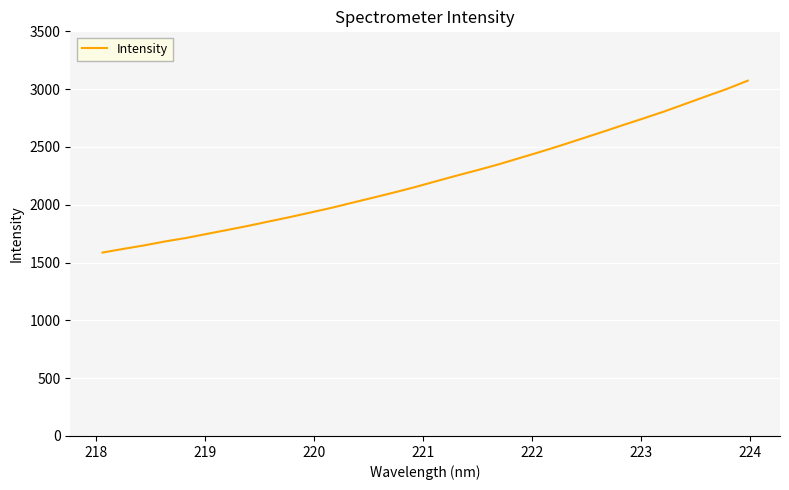

What is the greatest value displayed?

3073.2